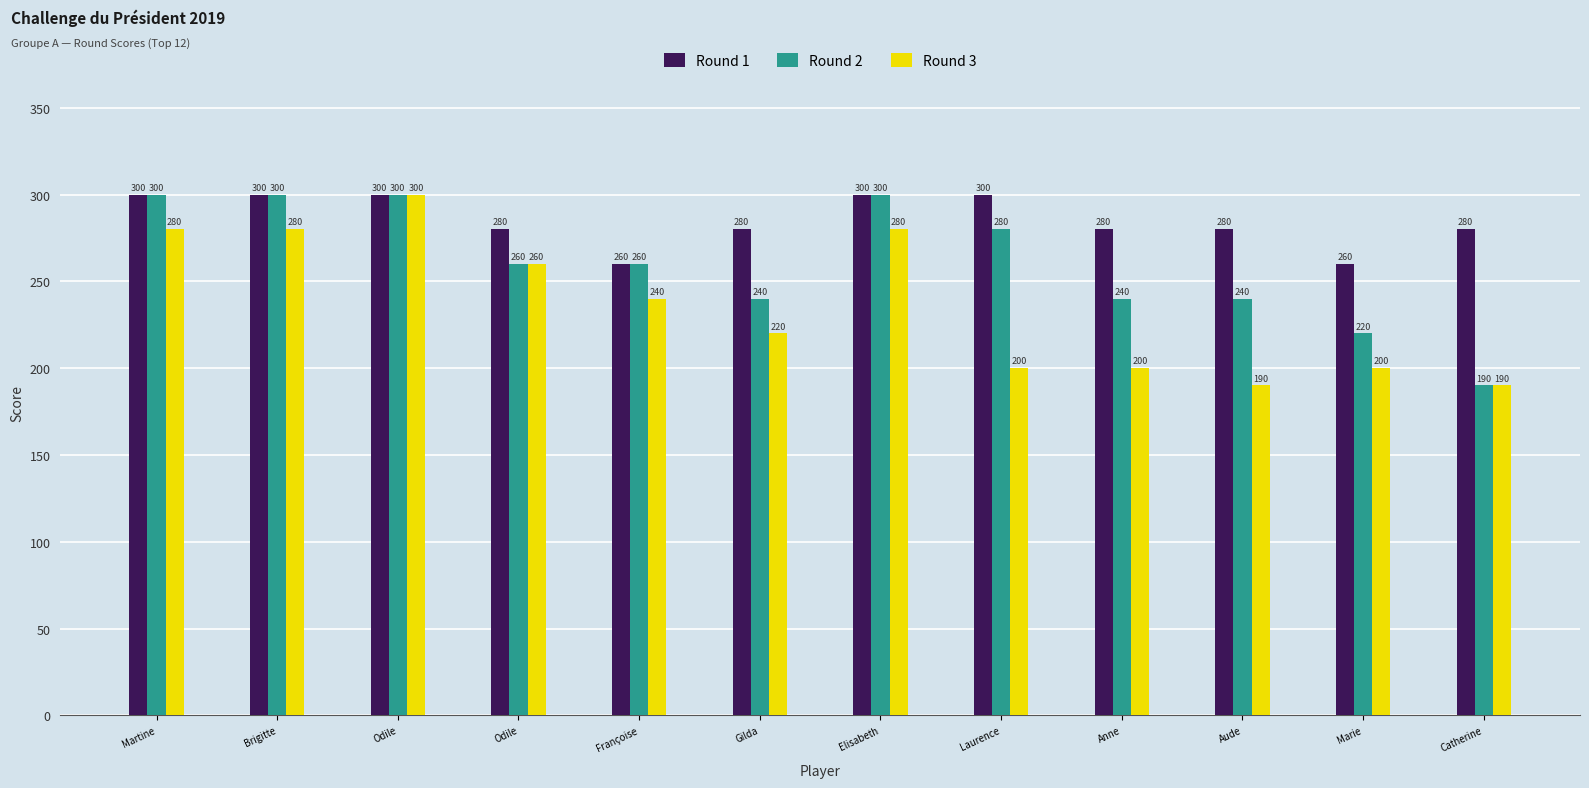

At which label does Round 2 reach its peak?

Martine